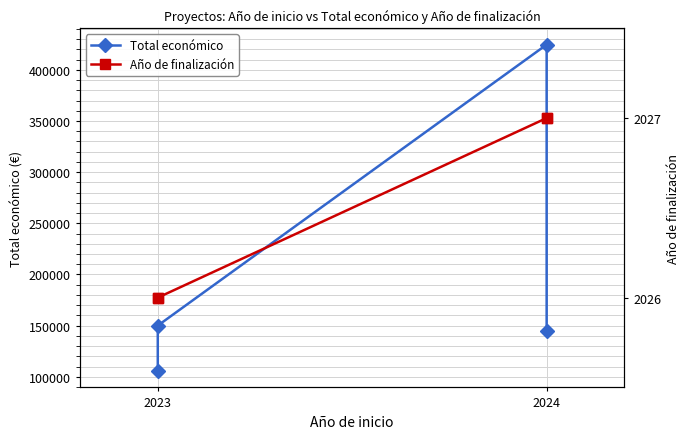

List the series in order of their overall mean, lowest first.

Año de finalización, Total económico